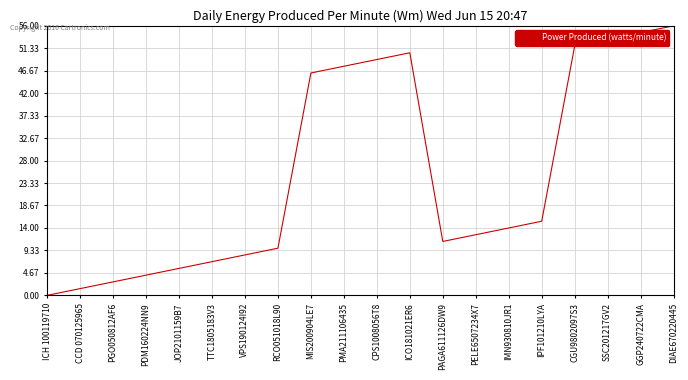

What is the change in value from PGO050812AF6 to PMA211106435?

+44.8